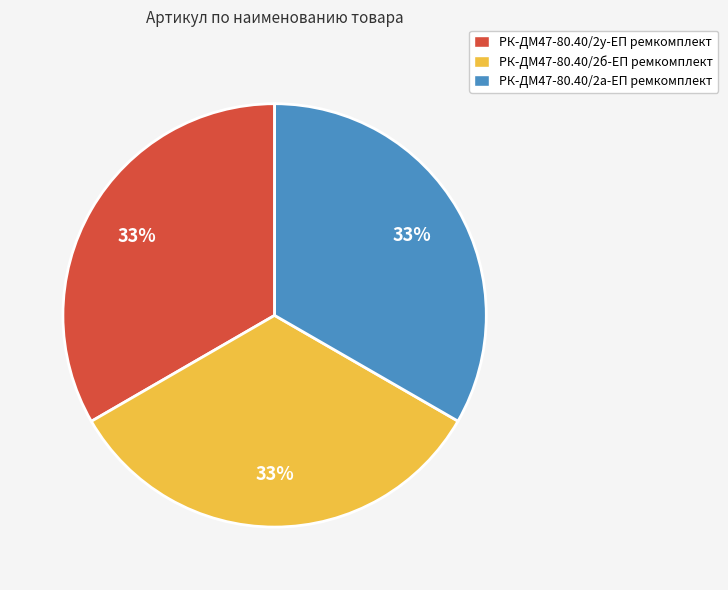

Does РК-ДМ47-80.40/2б-ЕП ремкомплект represent more than half of the total?

No